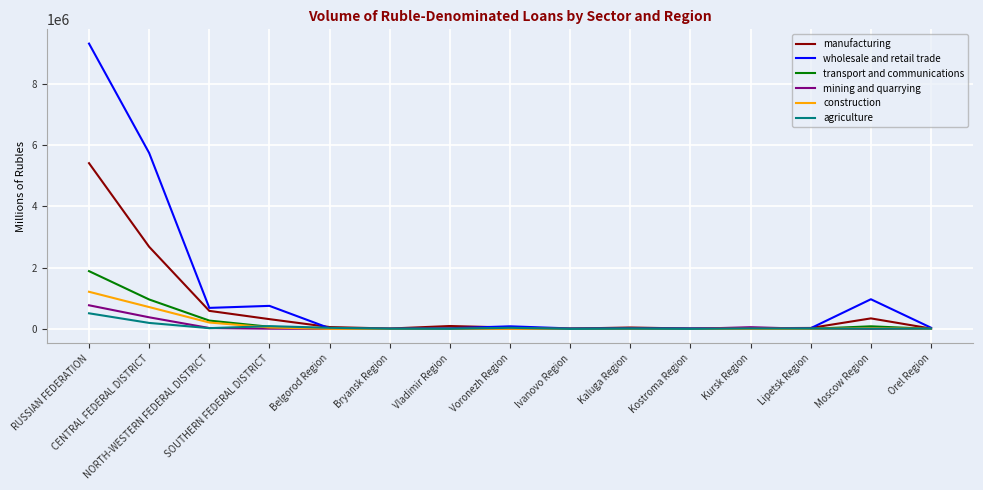

Which series has the largest range (max minus min)?

wholesale and retail trade